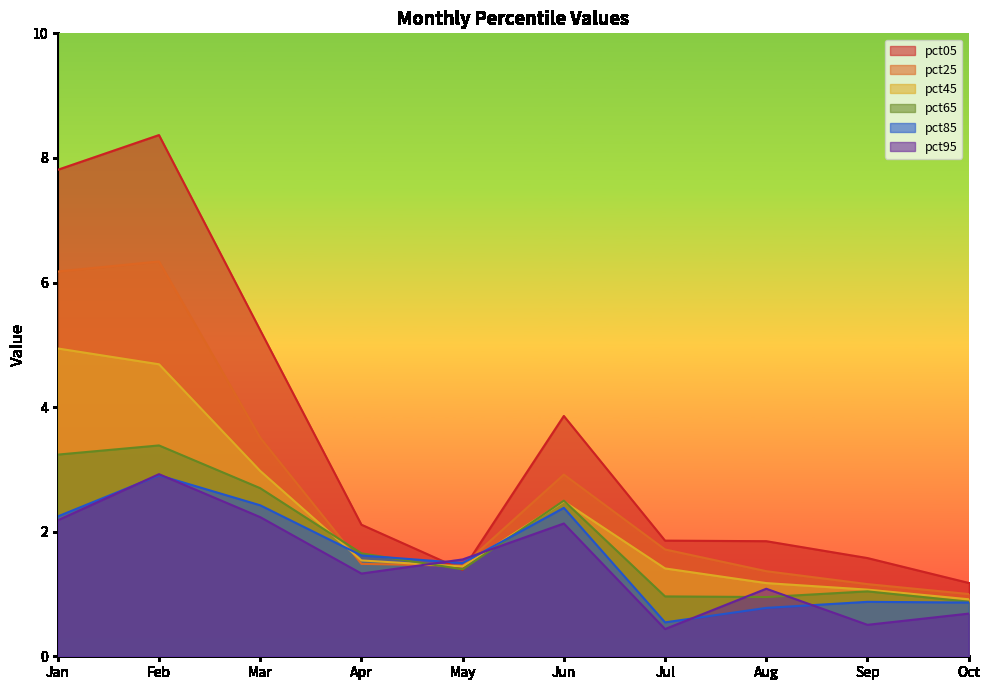

Reading left to right, what are all the values shown in this chart?

pct05: 7.8	8.4	5.2	2.1	1.4	3.9	1.9	1.8	1.6	1.2
pct25: 6.2	6.3	3.5	1.5	1.5	2.9	1.7	1.4	1.2	1.0
pct45: 4.9	4.7	3.0	1.5	1.4	2.5	1.4	1.2	1.1	0.9
pct65: 3.2	3.4	2.7	1.7	1.4	2.5	1.0	1.0	1.0	0.9
pct85: 2.2	2.9	2.4	1.6	1.5	2.4	0.5	0.8	0.9	0.9
pct95: 2.2	2.9	2.2	1.3	1.6	2.1	0.4	1.1	0.5	0.7